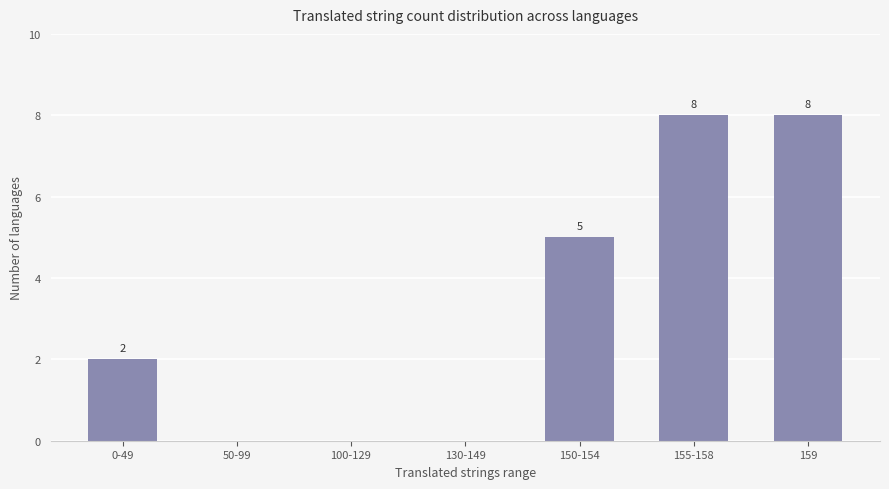

What is the approximate value at 150-154?

5